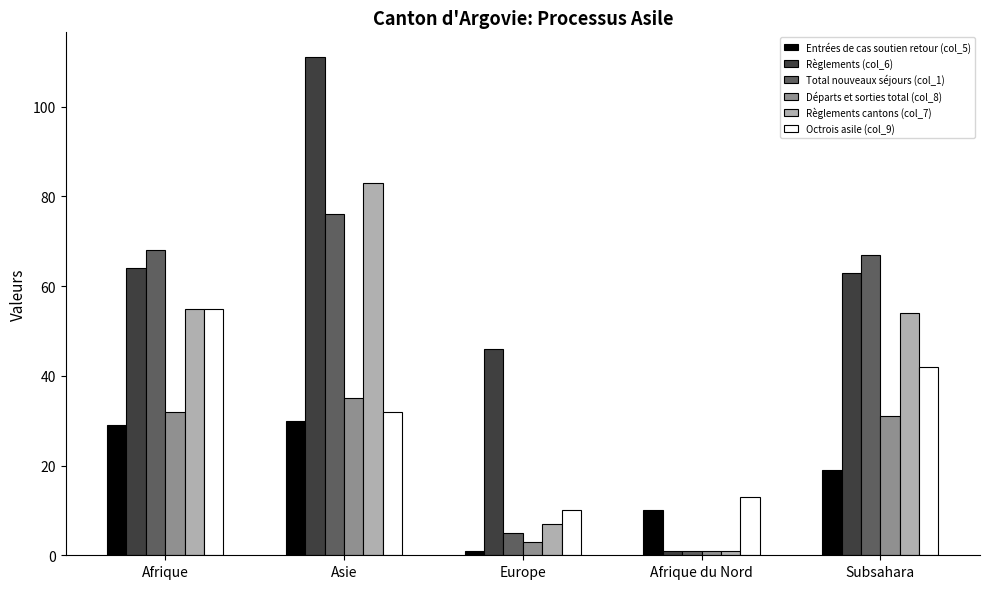

What is the sum of all Entrées de cas soutien retour (col_5) values?

89